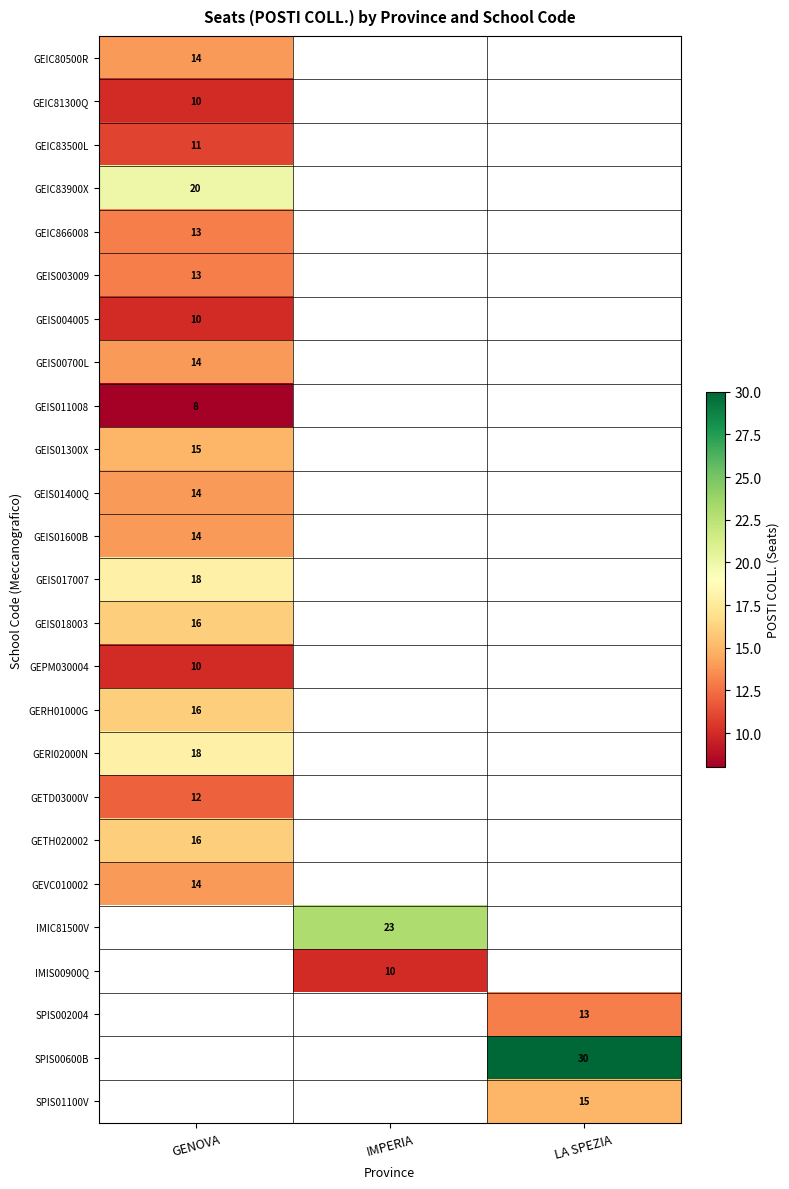

What is the greatest value displayed?

30.0